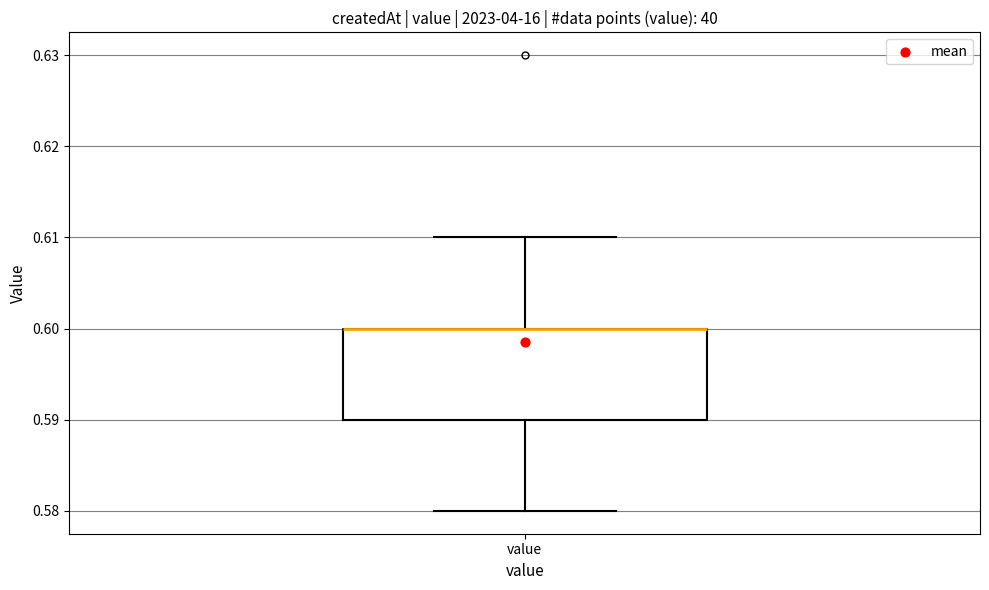

Read this box plot against the y-axis: the position of the median line, the range covered by the box, and the ends of both whiskers. The values are not printed on the chart, so give them approximately, as read against the axis.

median 0.60 (drawn on the box's upper edge), box 0.59 to 0.60, whiskers 0.58 to 0.61